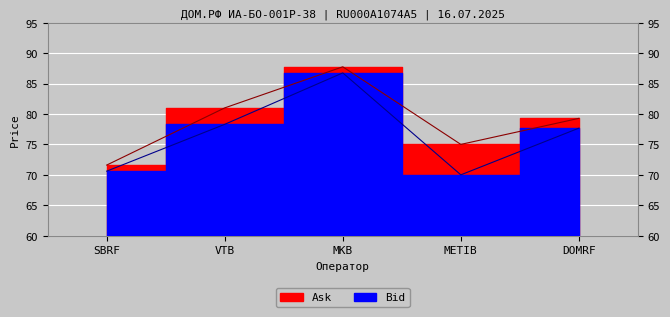

Which label corresponds to the largest value in the chart?

MKB